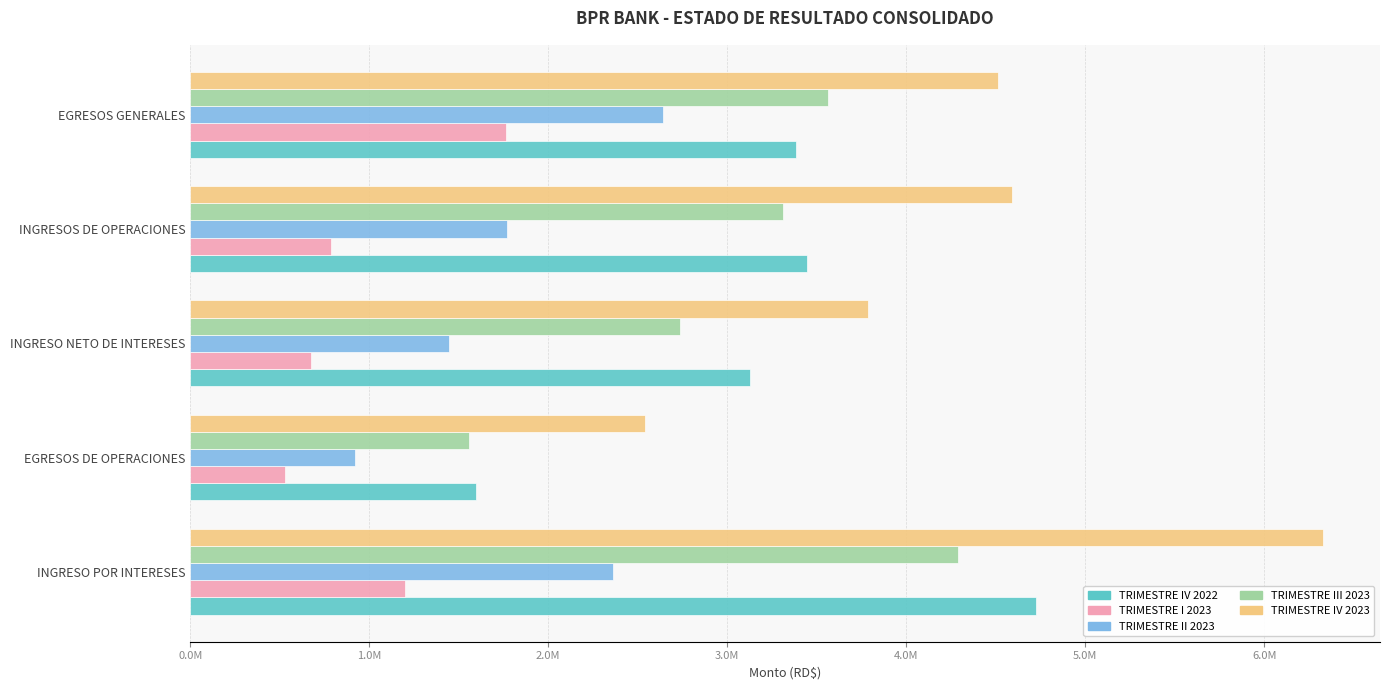

What are all the series names shown in the legend?

TRIMESTRE IV 2022, TRIMESTRE I 2023, TRIMESTRE II 2023, TRIMESTRE III 2023, TRIMESTRE IV 2023